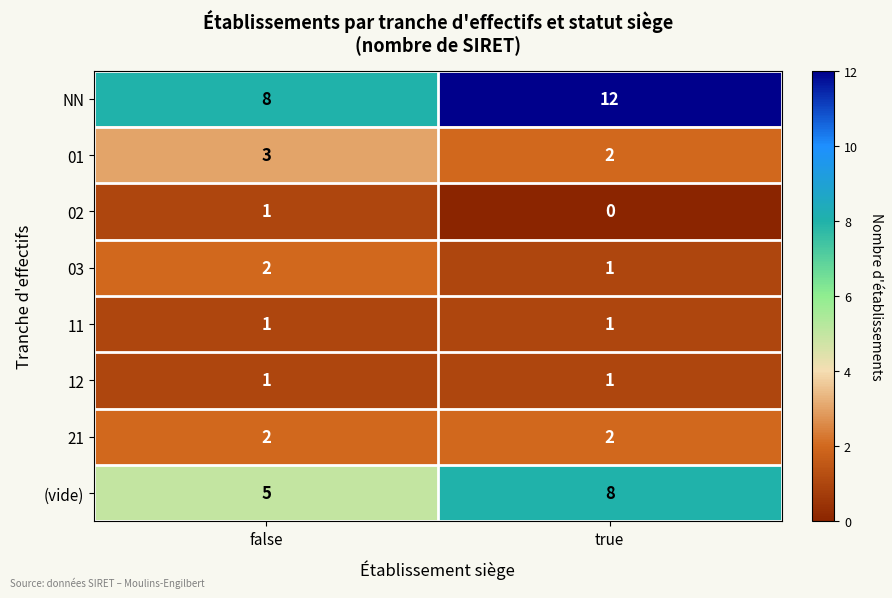

Reading left to right, what are all the values shown in this chart?

NN: false=8	true=12
01: false=3	true=2
02: false=1	true=0
03: false=2	true=1
11: false=1	true=1
12: false=1	true=1
21: false=2	true=2
(vide): false=5	true=8